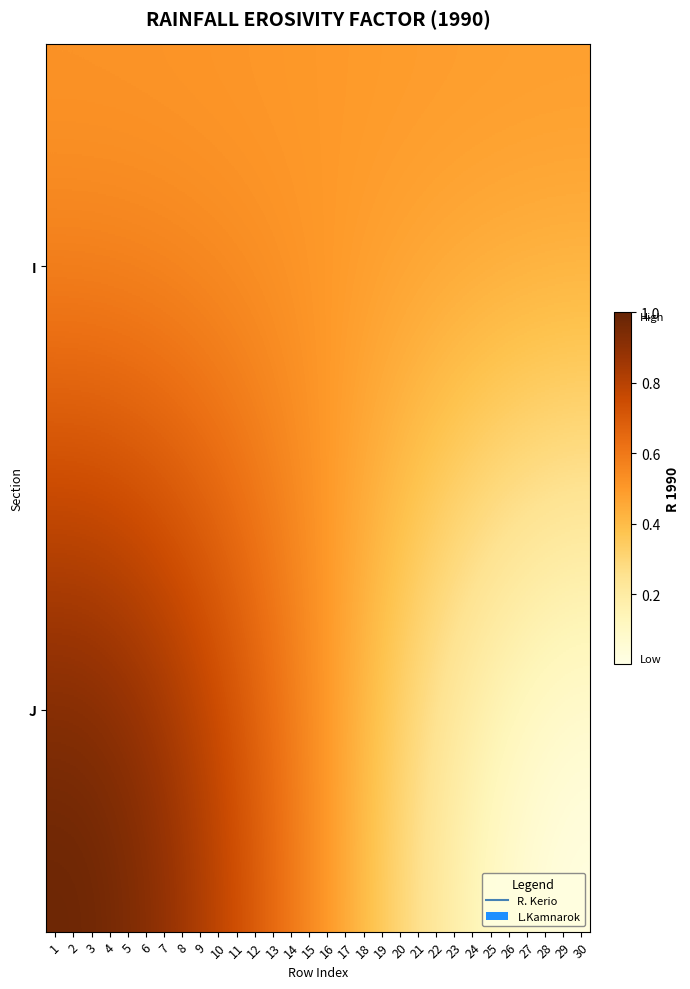

Count the number of data series in this chart.

2